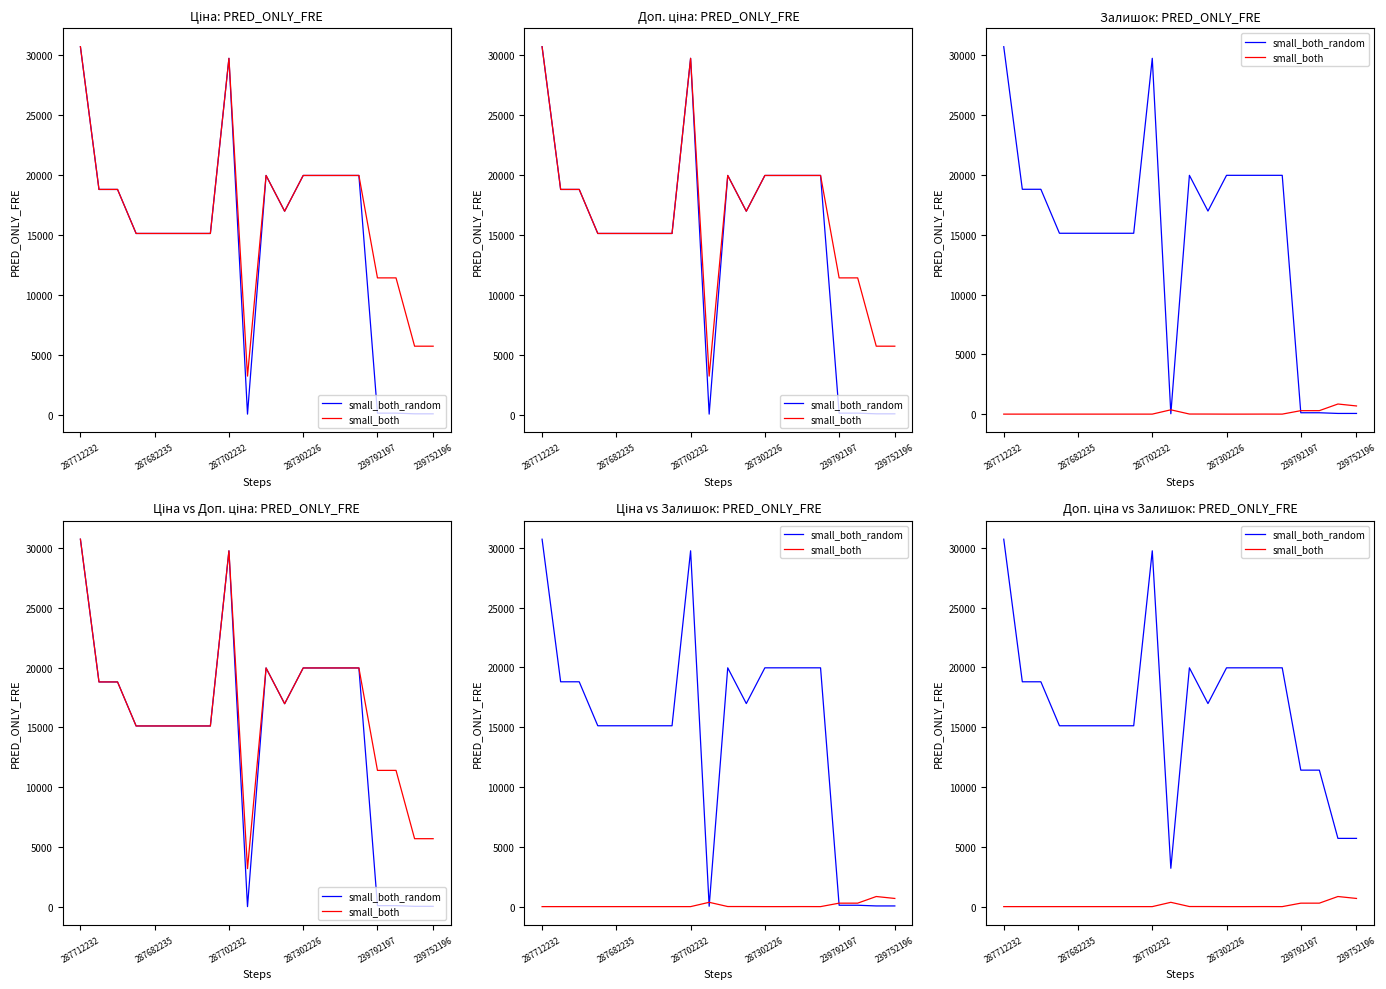

What is the label of the 19th point from the right?

287682235